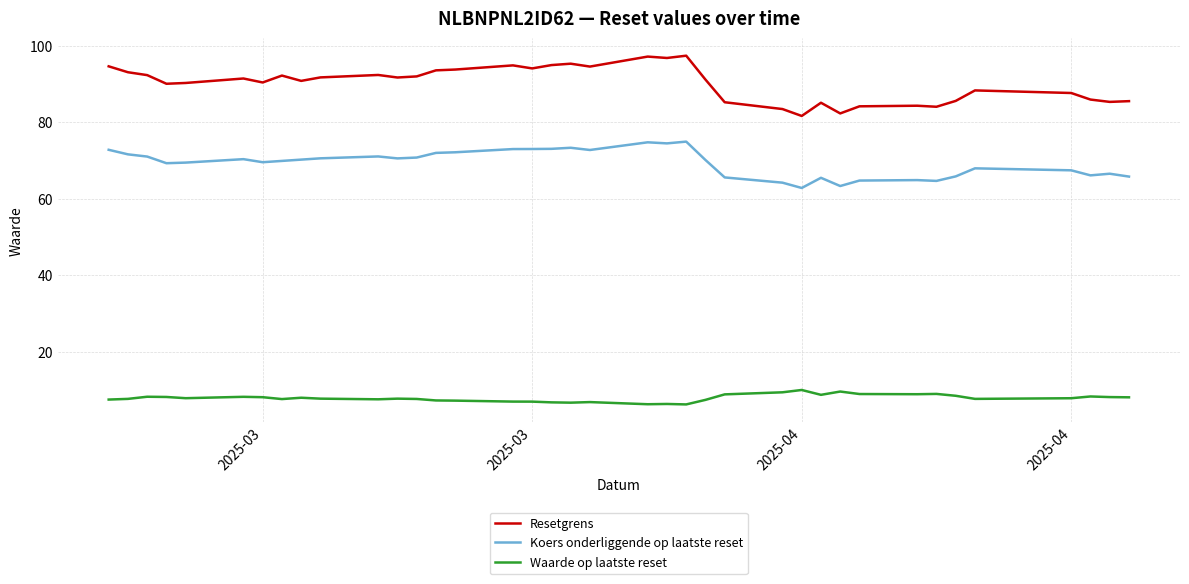

Read the Koers onderliggende op laatste reset value at 27.

71.1